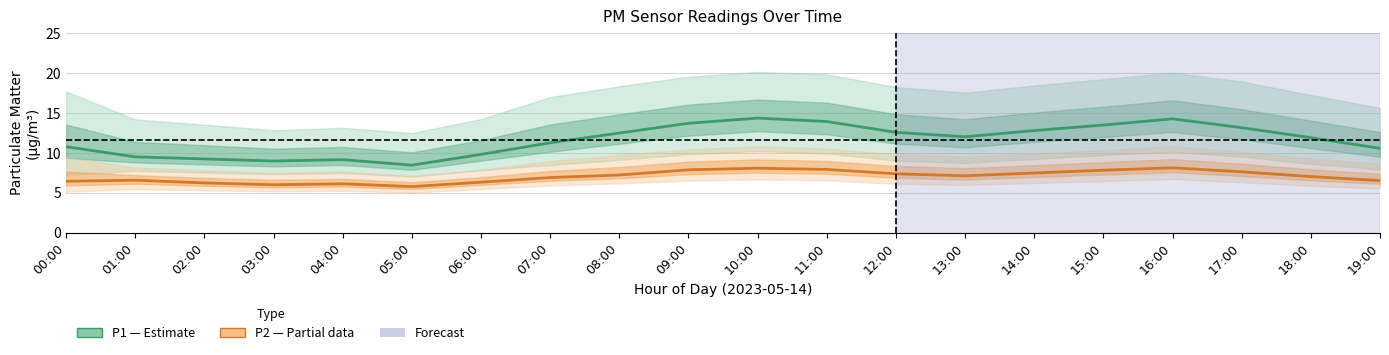

Does the chart have visible grid lines?

Yes